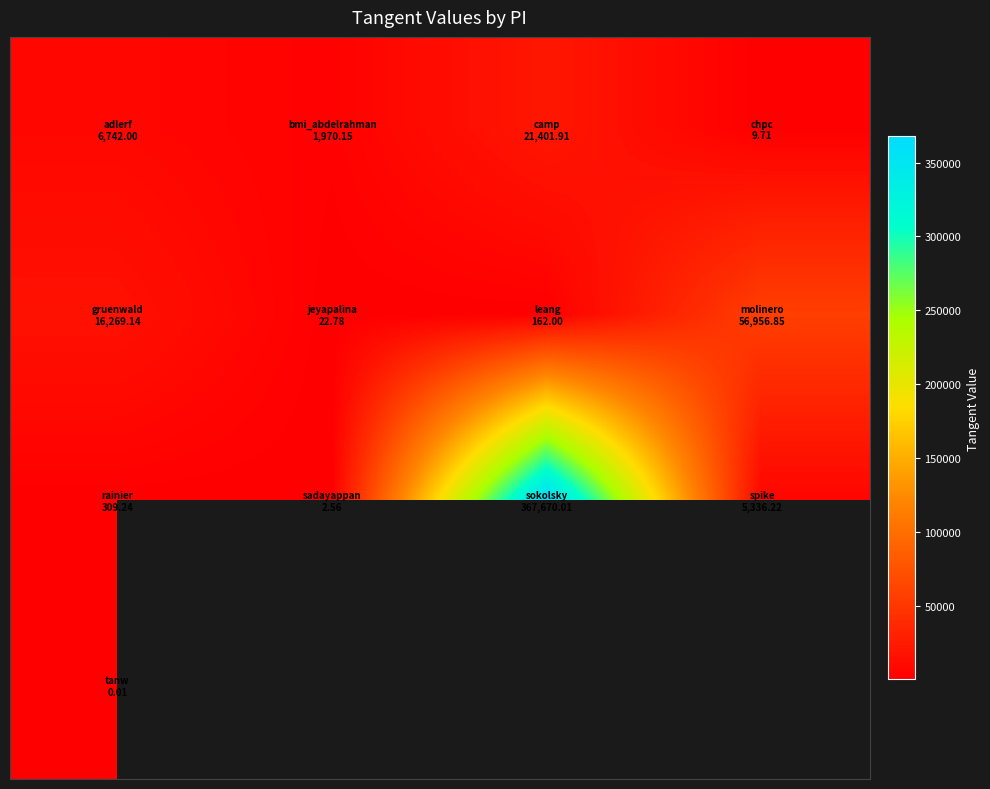

Which has a higher value, 0 or 2?

2